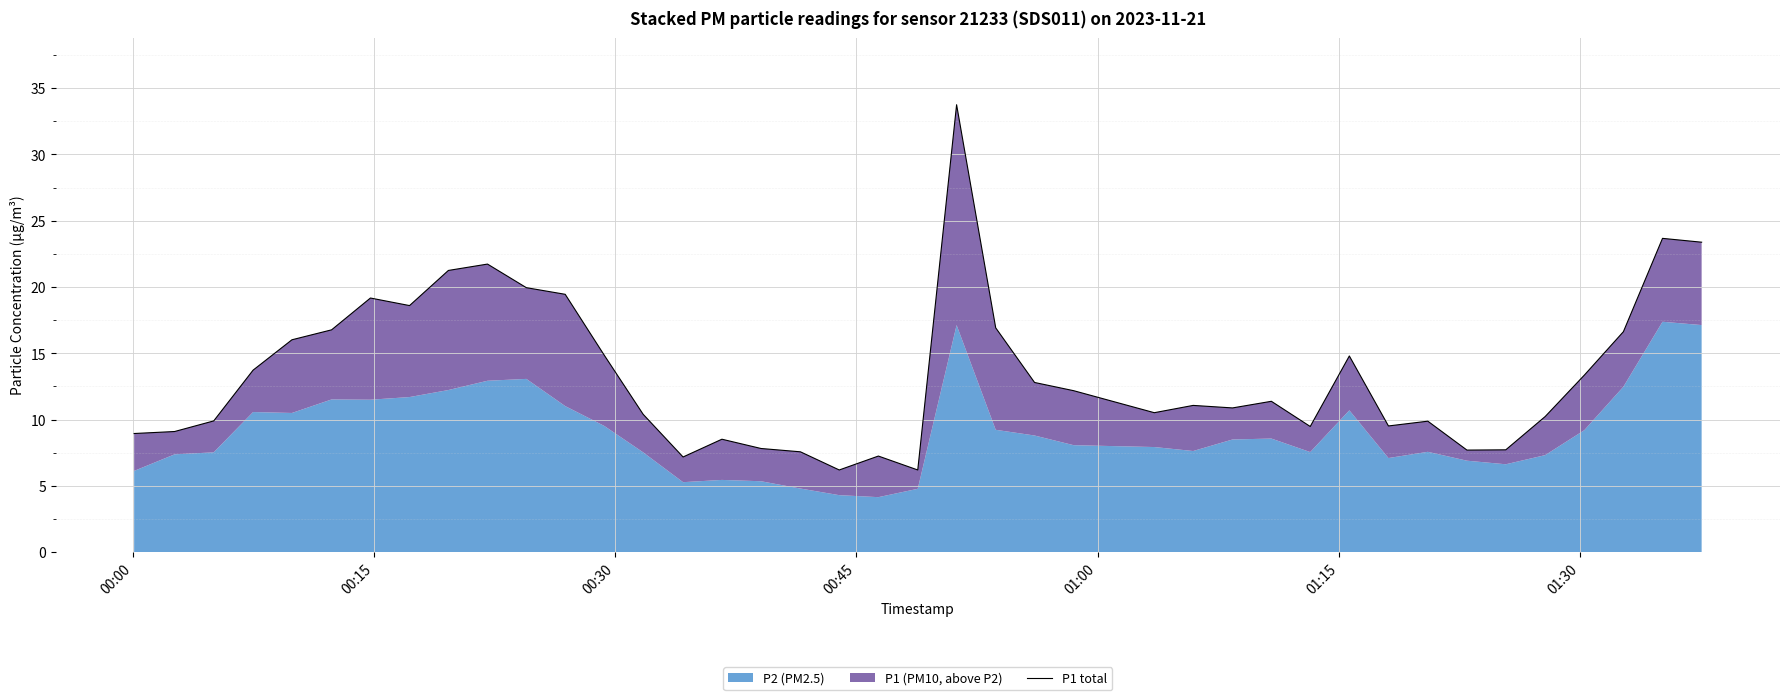

What is the value of the 30th point from the left?

9.5